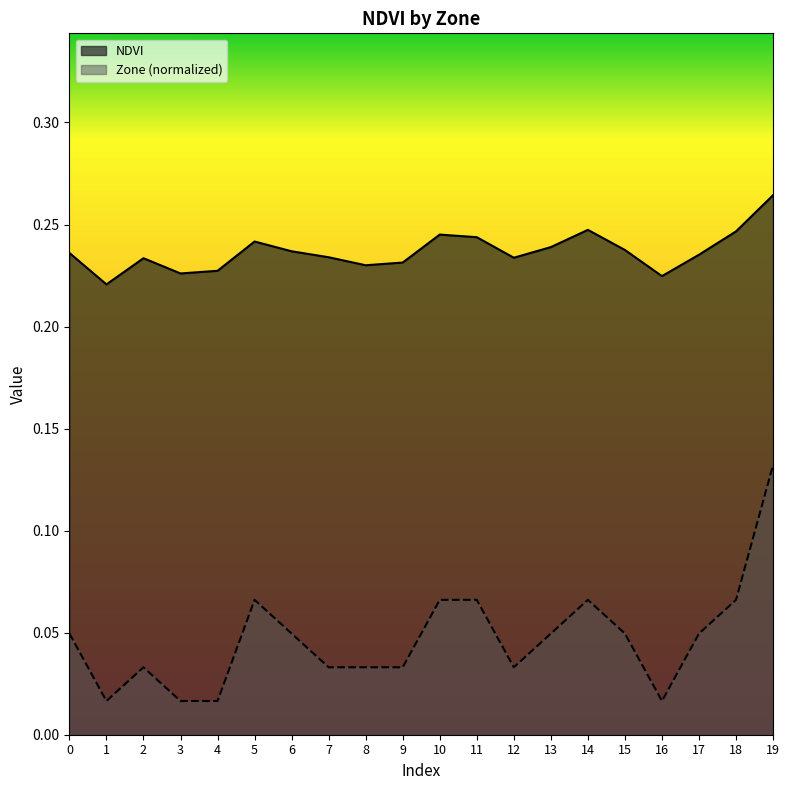

Which label corresponds to the largest value in the chart?

19